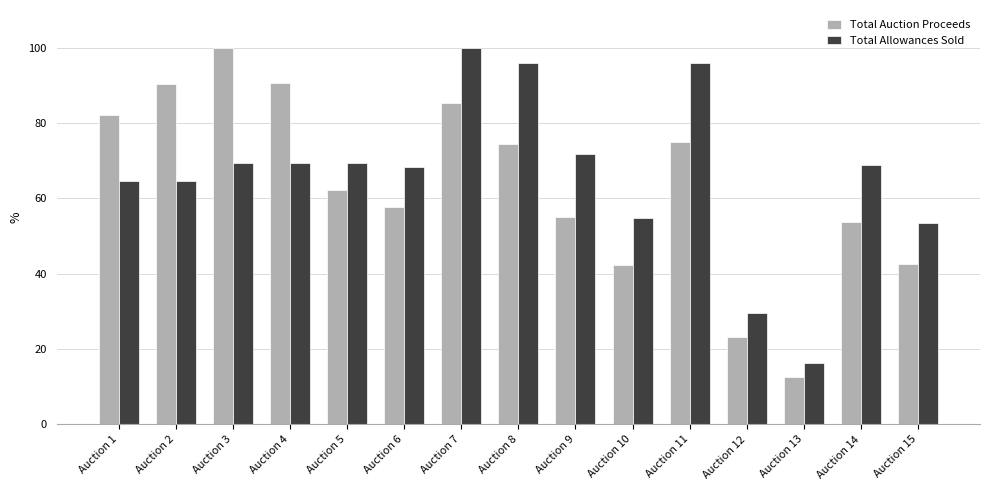

Rank the series at Auction 6 from highest to lowest value.

Total Allowances Sold, Total Auction Proceeds